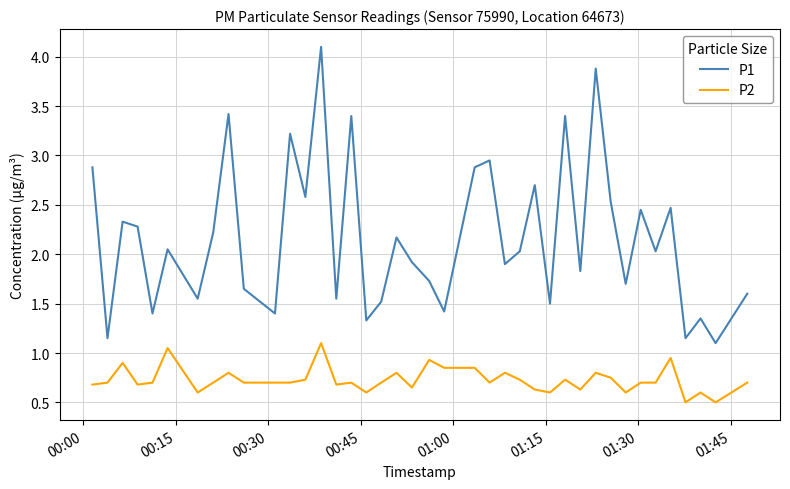

True or false: P2 and P1 cross at least once.

False